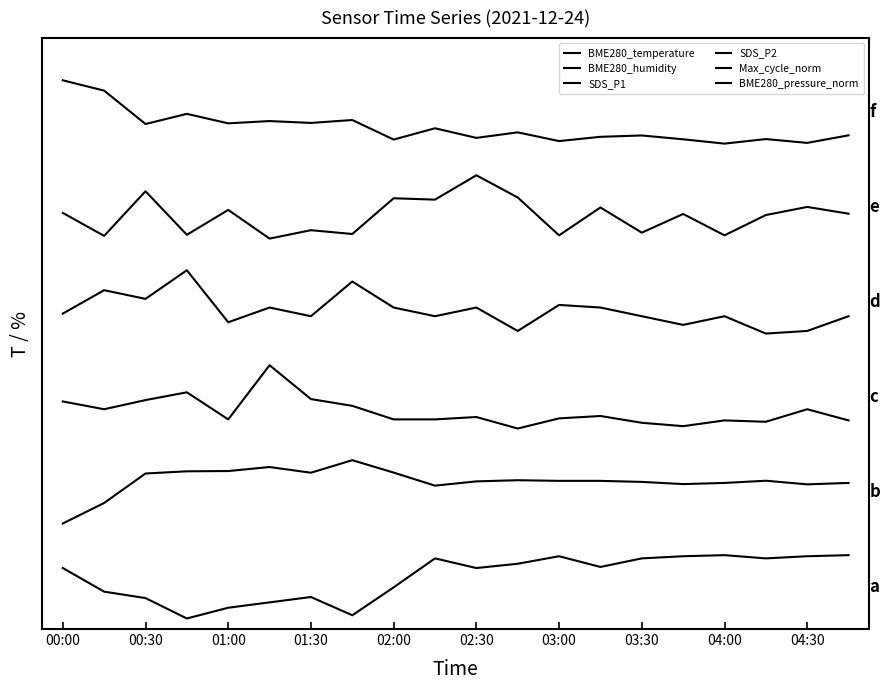

At which category does the chart reach its peak across all series?

00:00